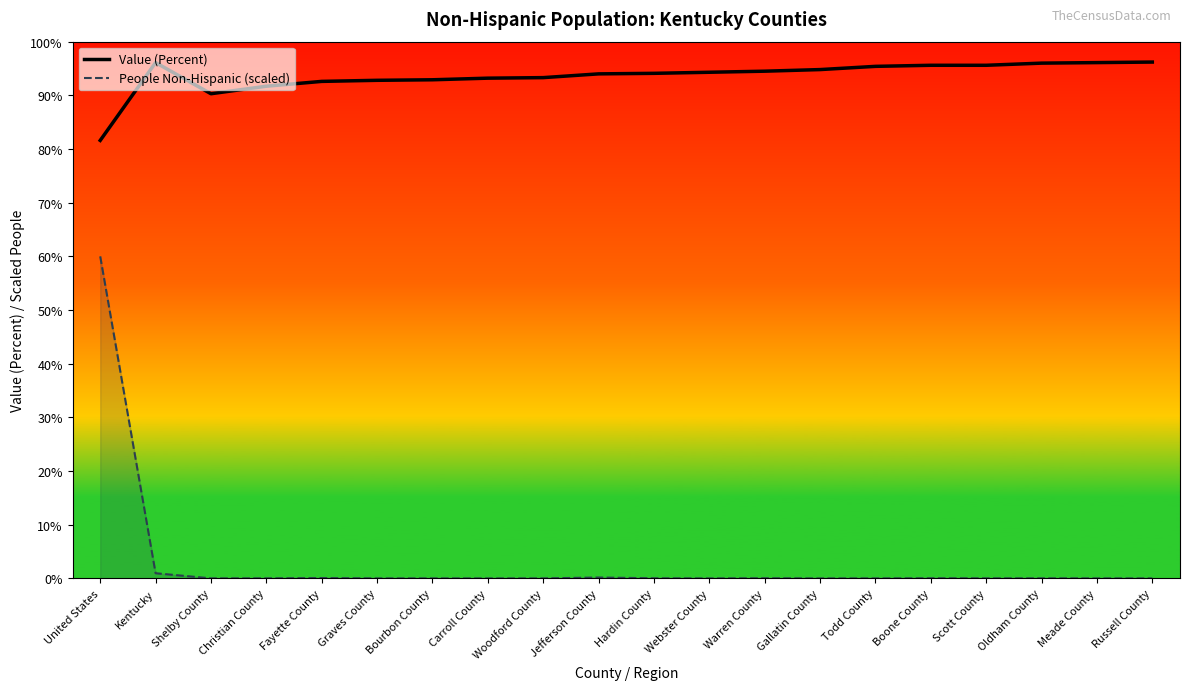

What is the spread (max minus min) of values at Christian County?

91.7